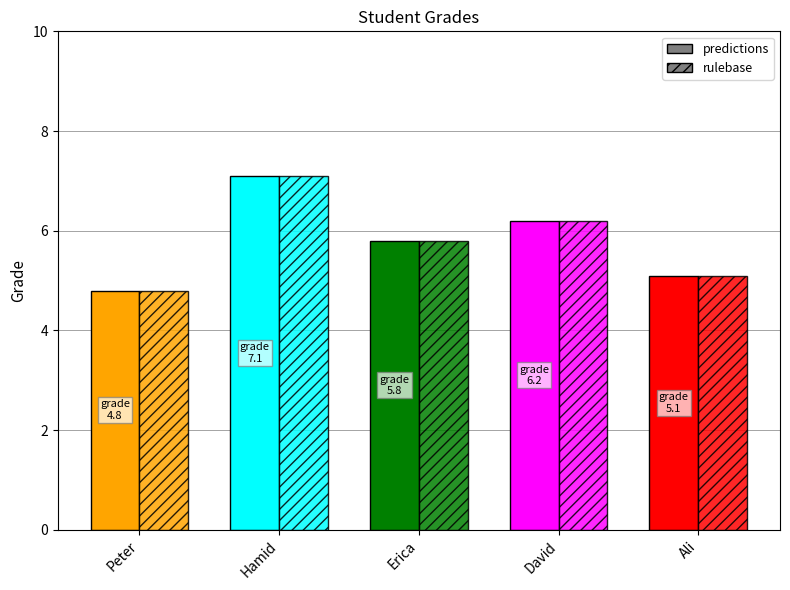

What is the label of the 4th bar from the right?

Hamid